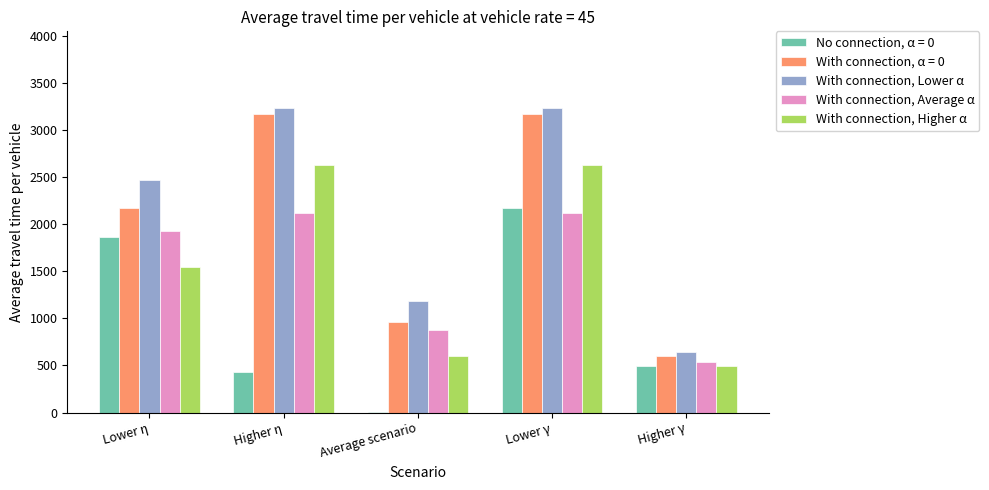

What is the difference between the With connection, Higher α values at Higher γ and Average scenario?

111